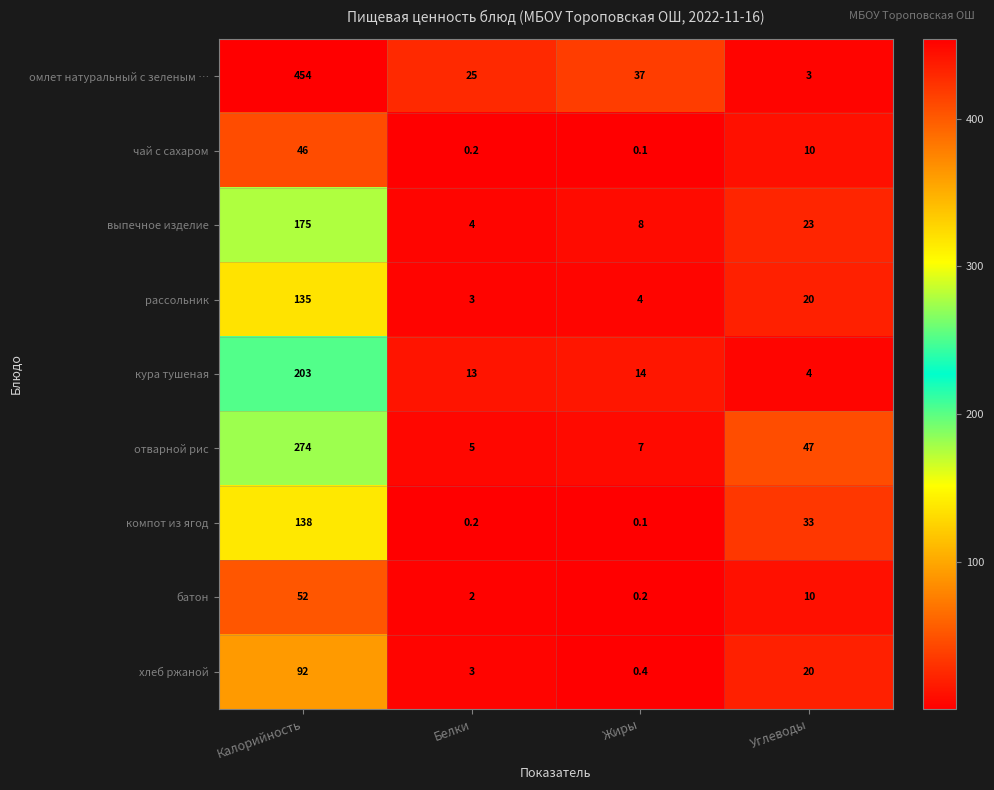

What is the spread (max minus min) of values at Жиры?

36.9